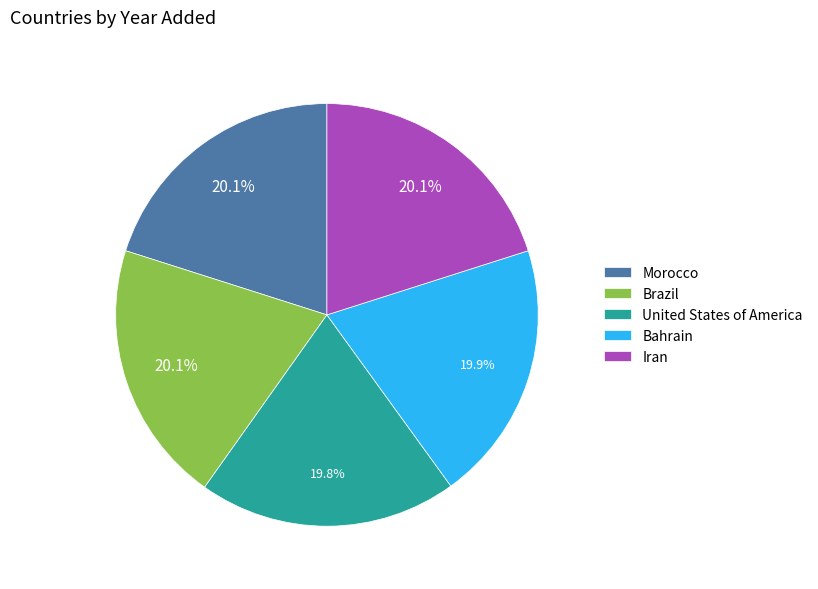

Approximately how many times larger is the value at Iran compared to Morocco?

1.0